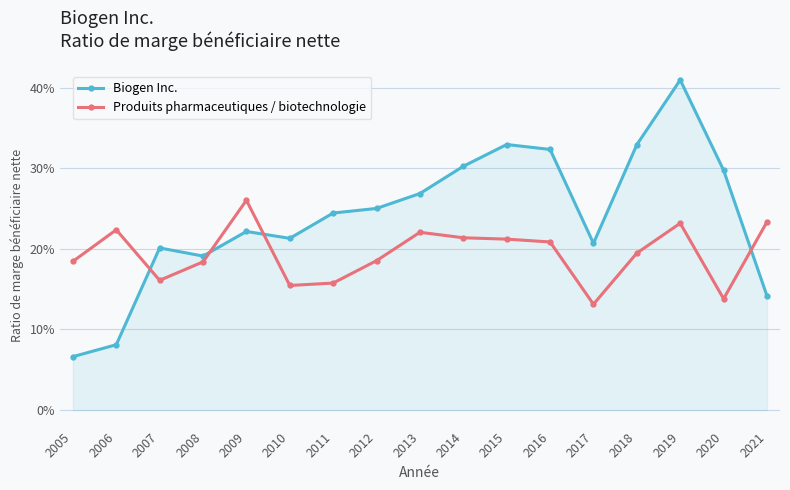

At which label does Produits pharmaceutiques / biotechnologie reach its peak?

2009